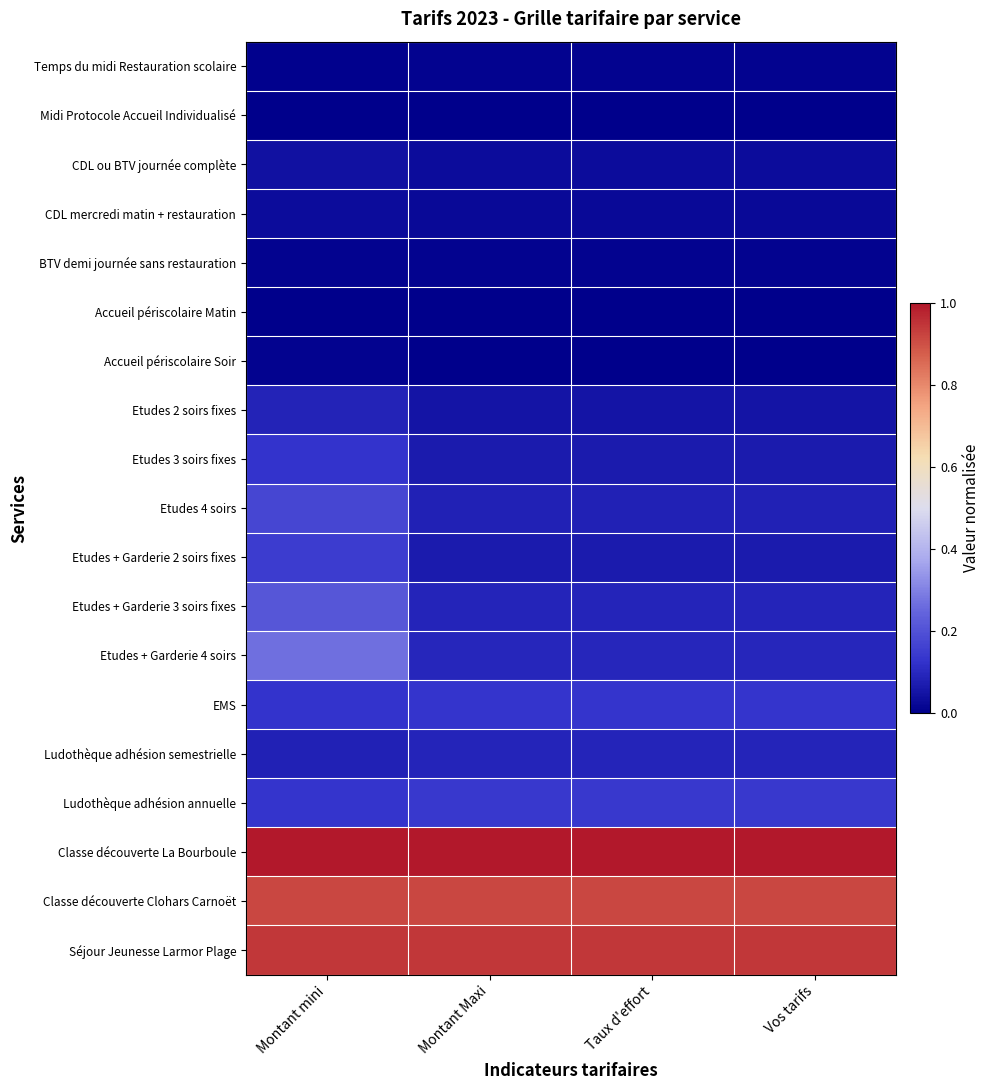

Which series has the largest total across all categories?

Classe découverte La Bourboule